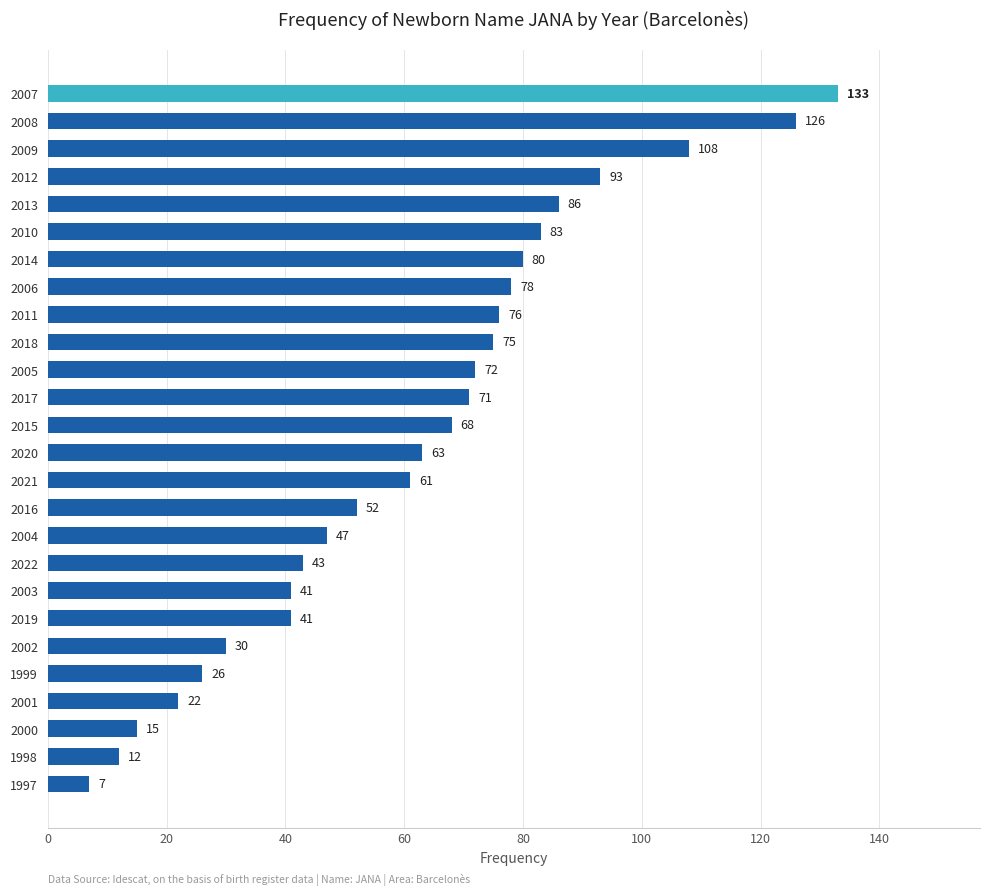

The chart shows a value of 30 at 2002. True or false?

True